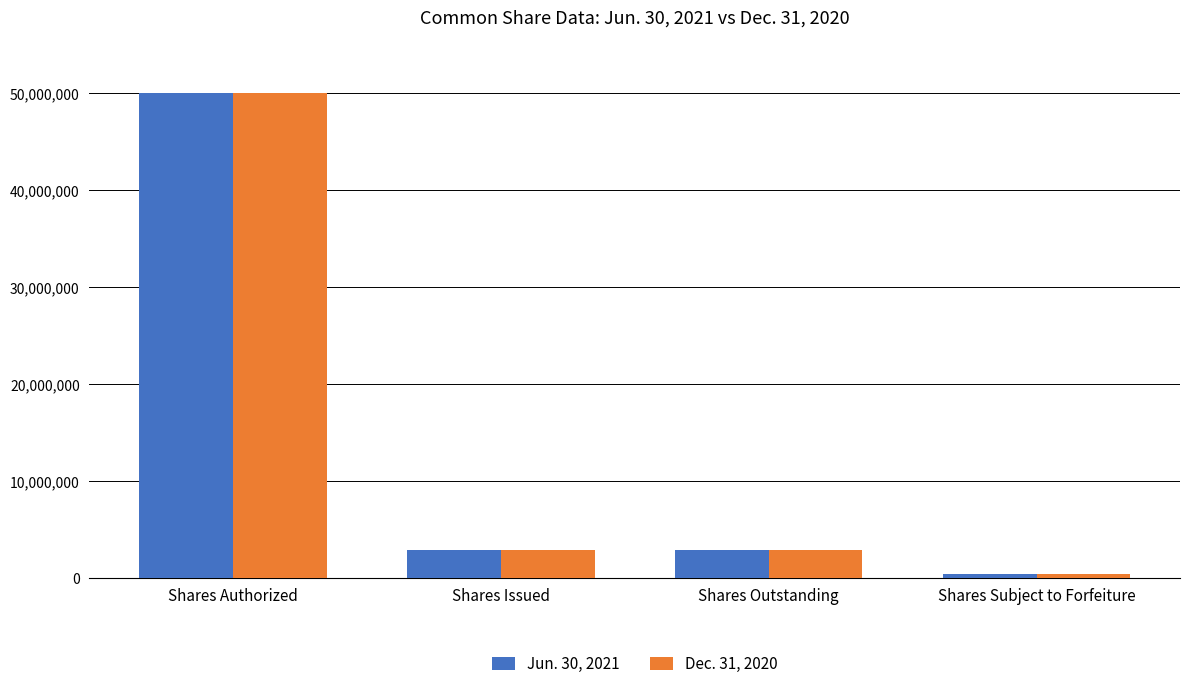

What are all the series names shown in the legend?

Jun. 30, 2021, Dec. 31, 2020